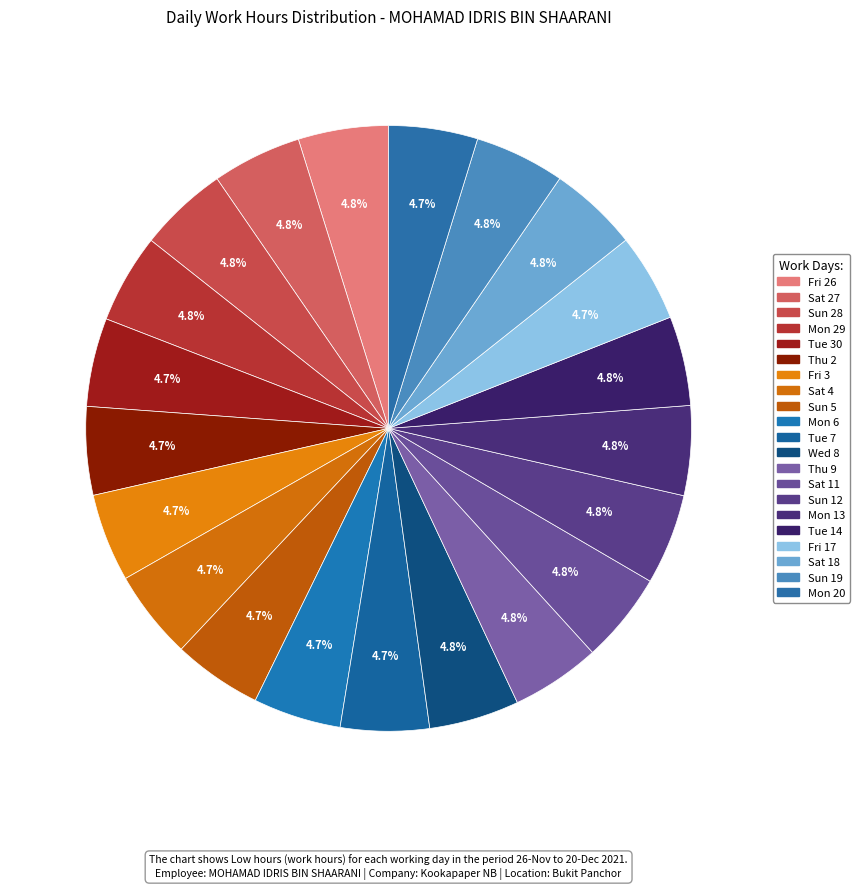

How many segments does this pie chart have?

21